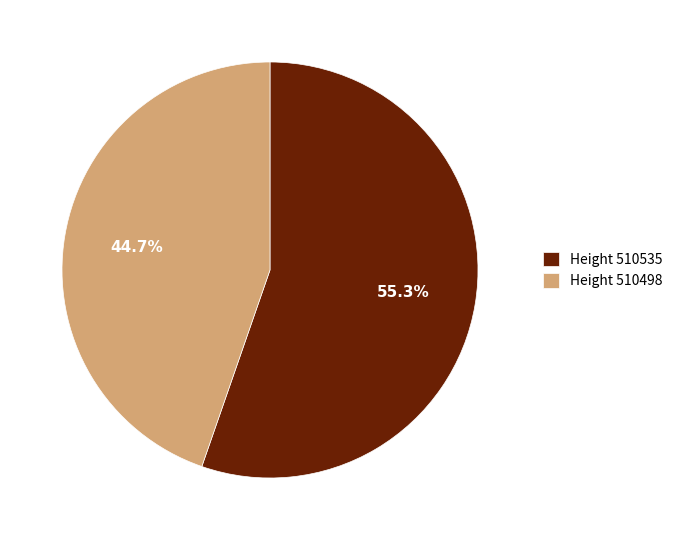

Between Height 510535 and Height 510498, which is larger?

Height 510535